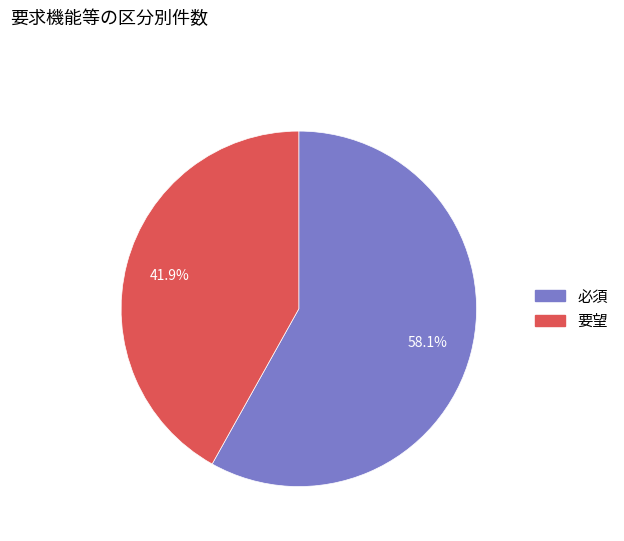

The 要望 slice represents 42% of the pie. True or false?

True